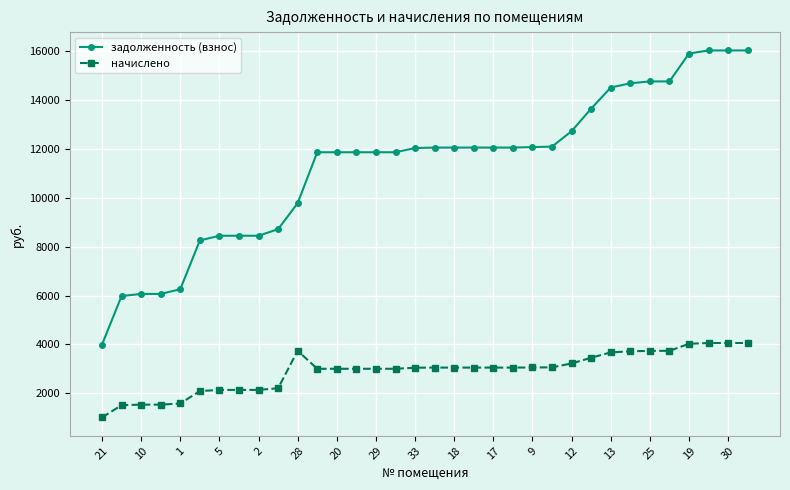

What is the lowest value of the начислено series?

1010.9